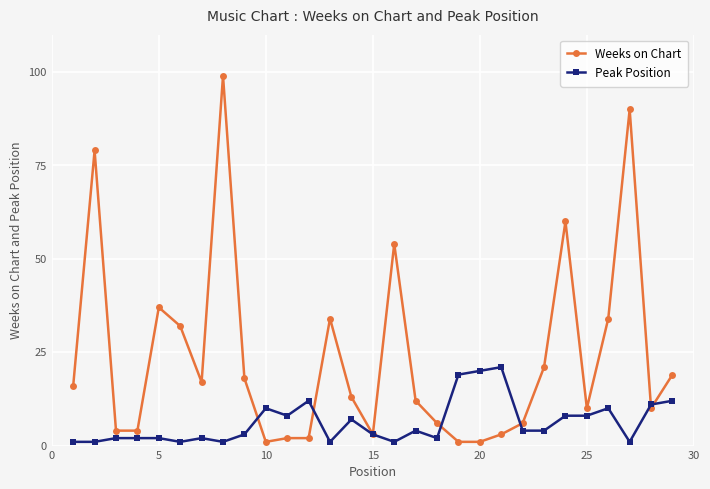

List the series in order of their peak value, lowest first.

Peak Position, Weeks on Chart